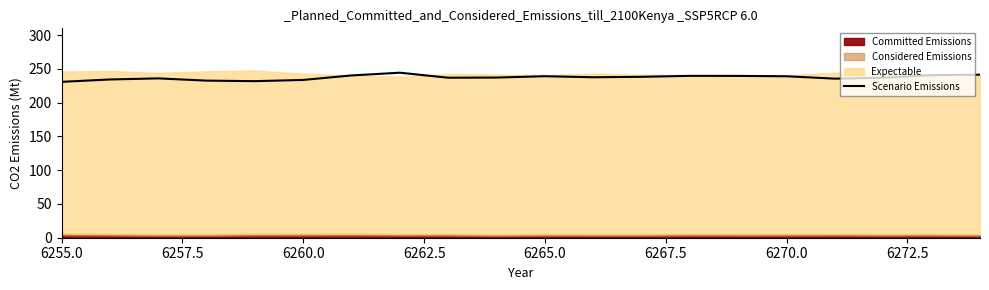

What is the lowest value of the Scenario Emissions series?

230.8